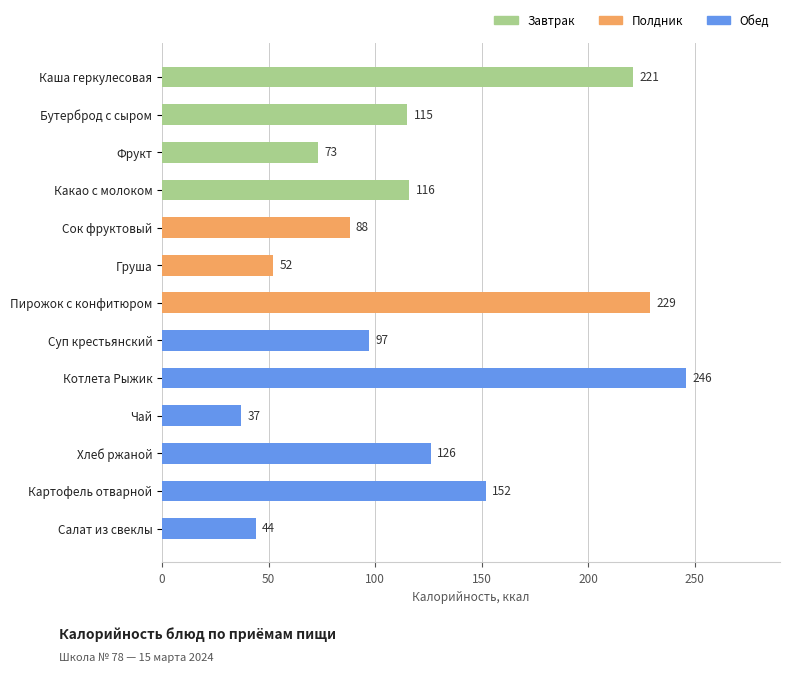

What position from the bottom is Какао с молоком?

10